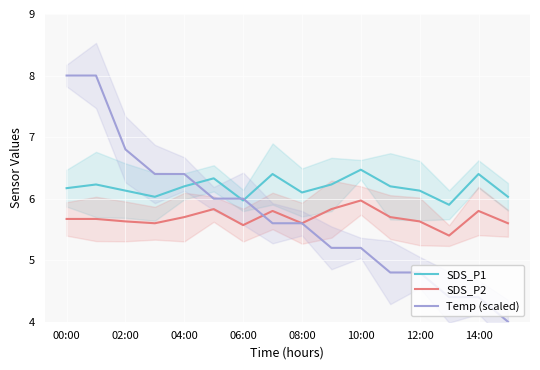

Is the value of Temp (scaled) at 00:00 greater than the value of SDS_P2 at 06:00?

Yes